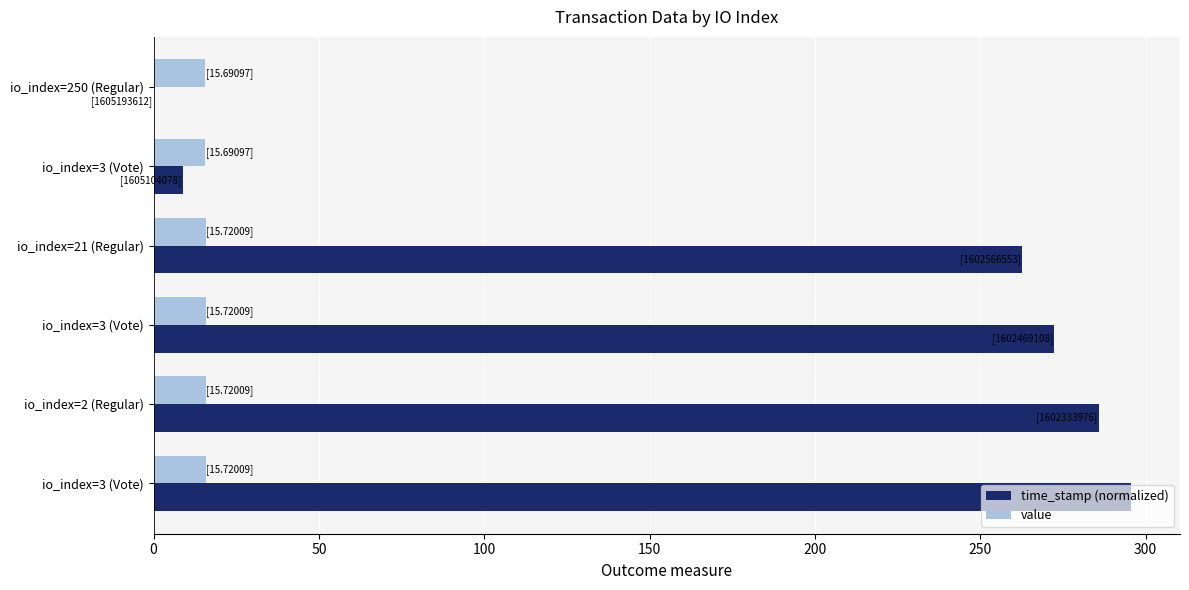

What are all the series names shown in the legend?

time_stamp (normalized), value